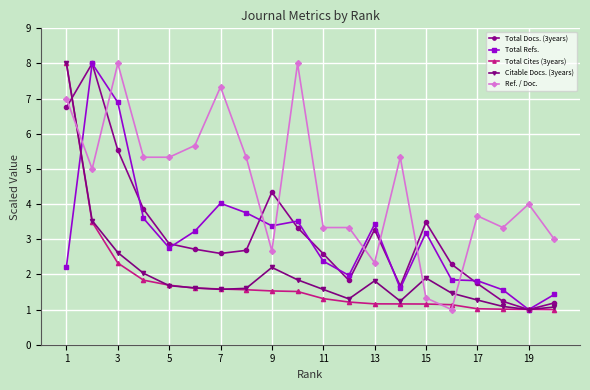

True or false: Ref. / Doc. has more than 0 points higher than both neighbors.

True